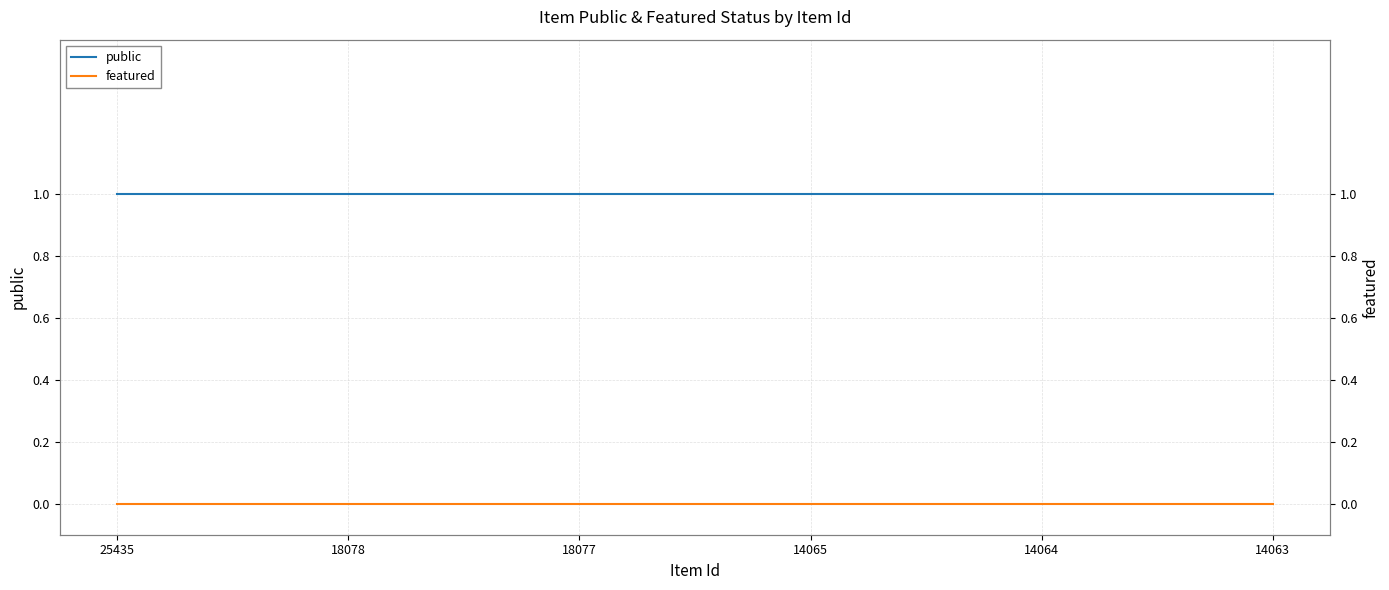

What are all the series names shown in the legend?

public, featured